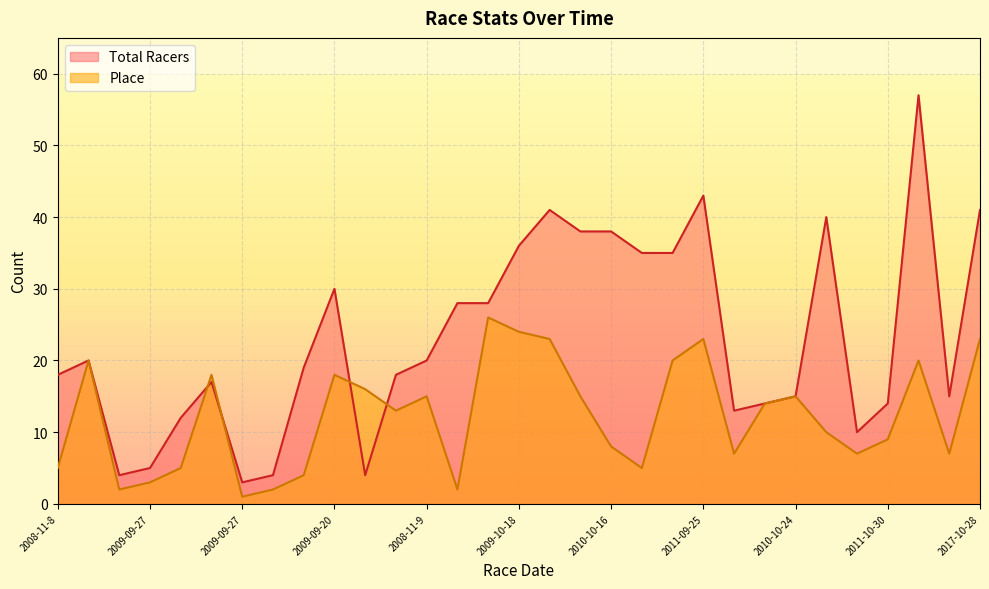

What is the label of the 18th point from the left?

2009-09-27